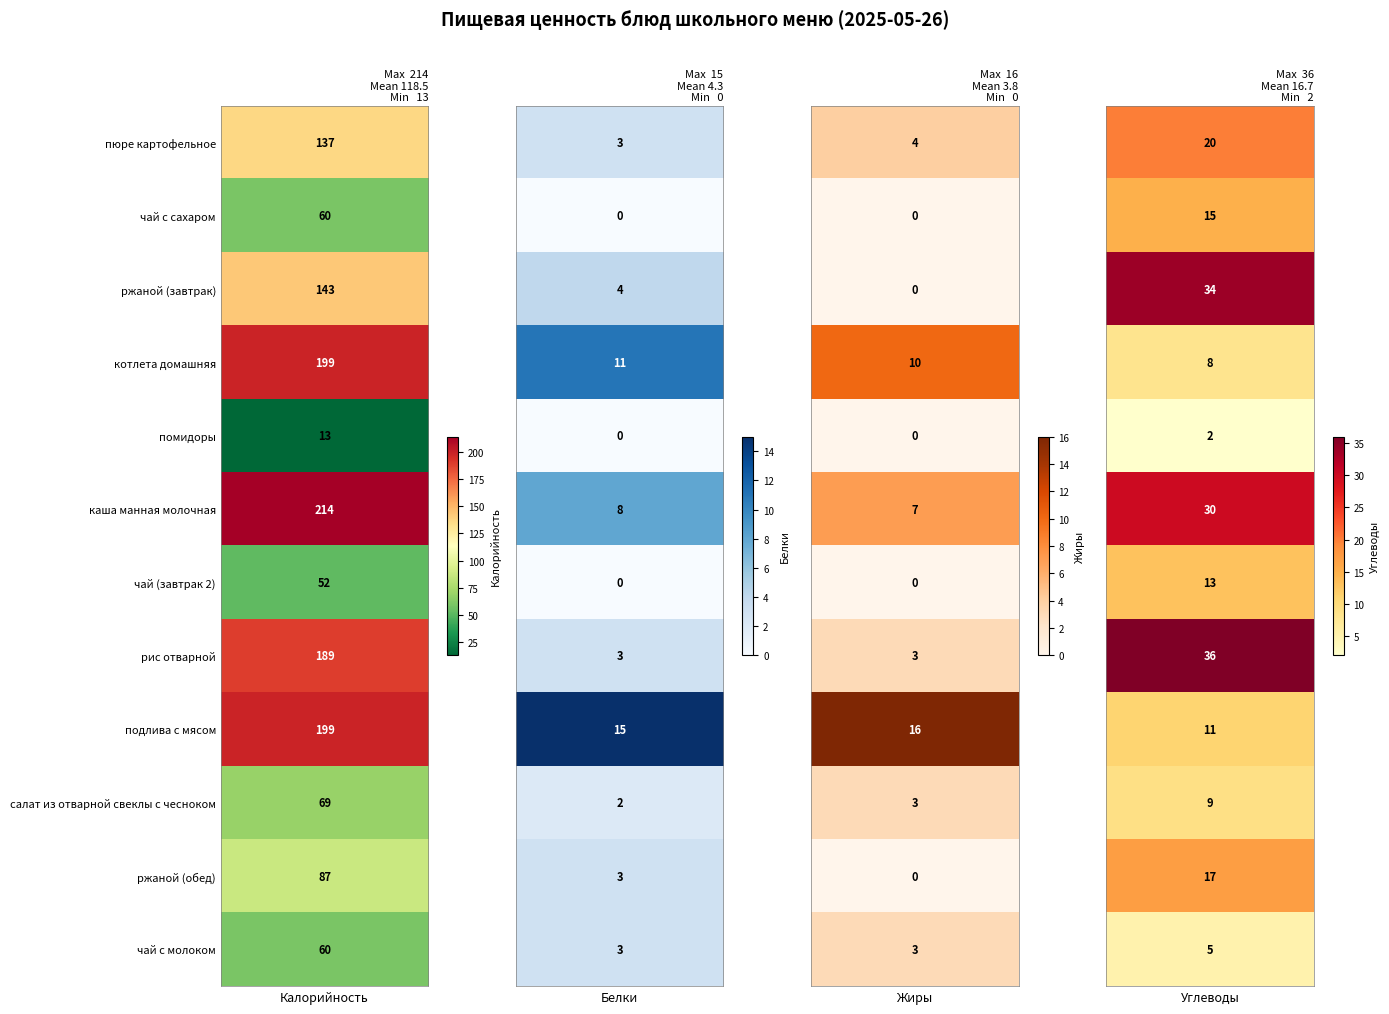

What is the maximum value shown in the chart?

214